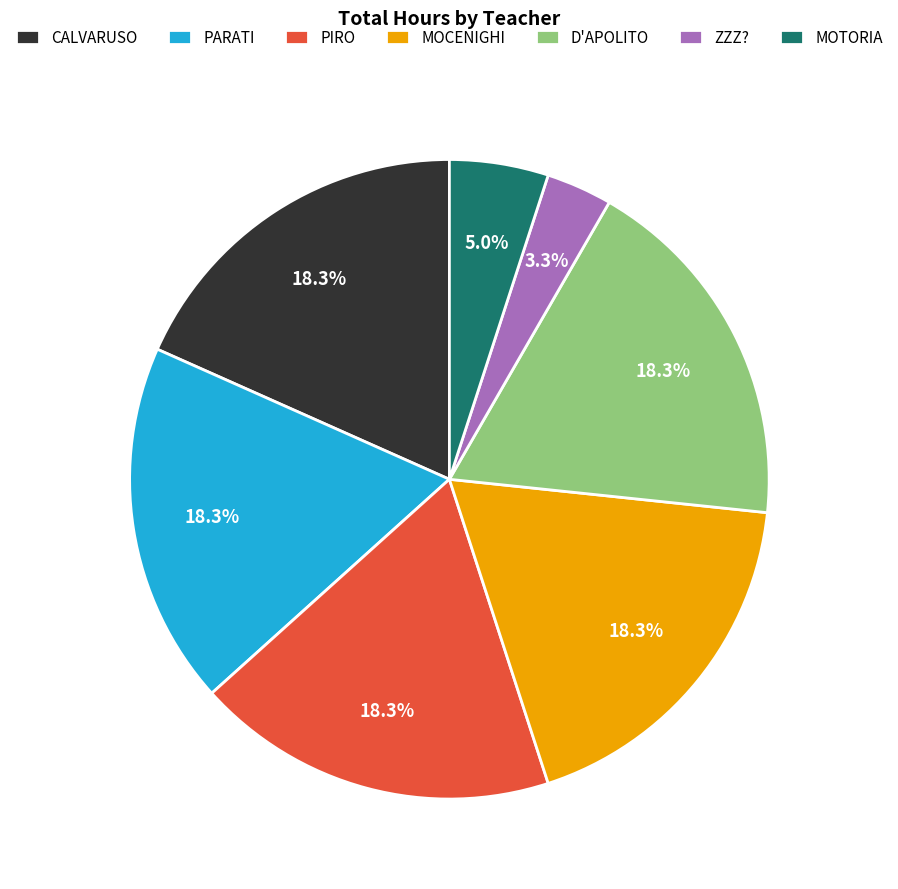

Which slice is the smallest?

ZZZ?